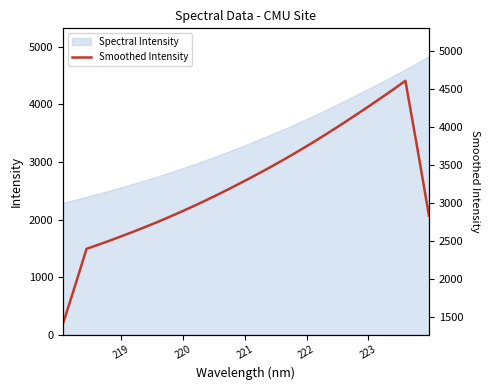

How many lines are shown in the chart?

1